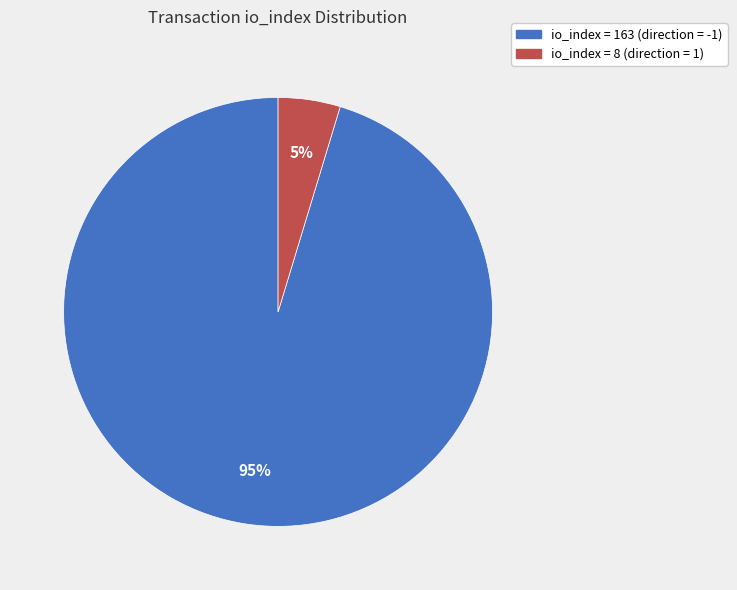

To the nearest percent, what is the average slice percentage?

50%